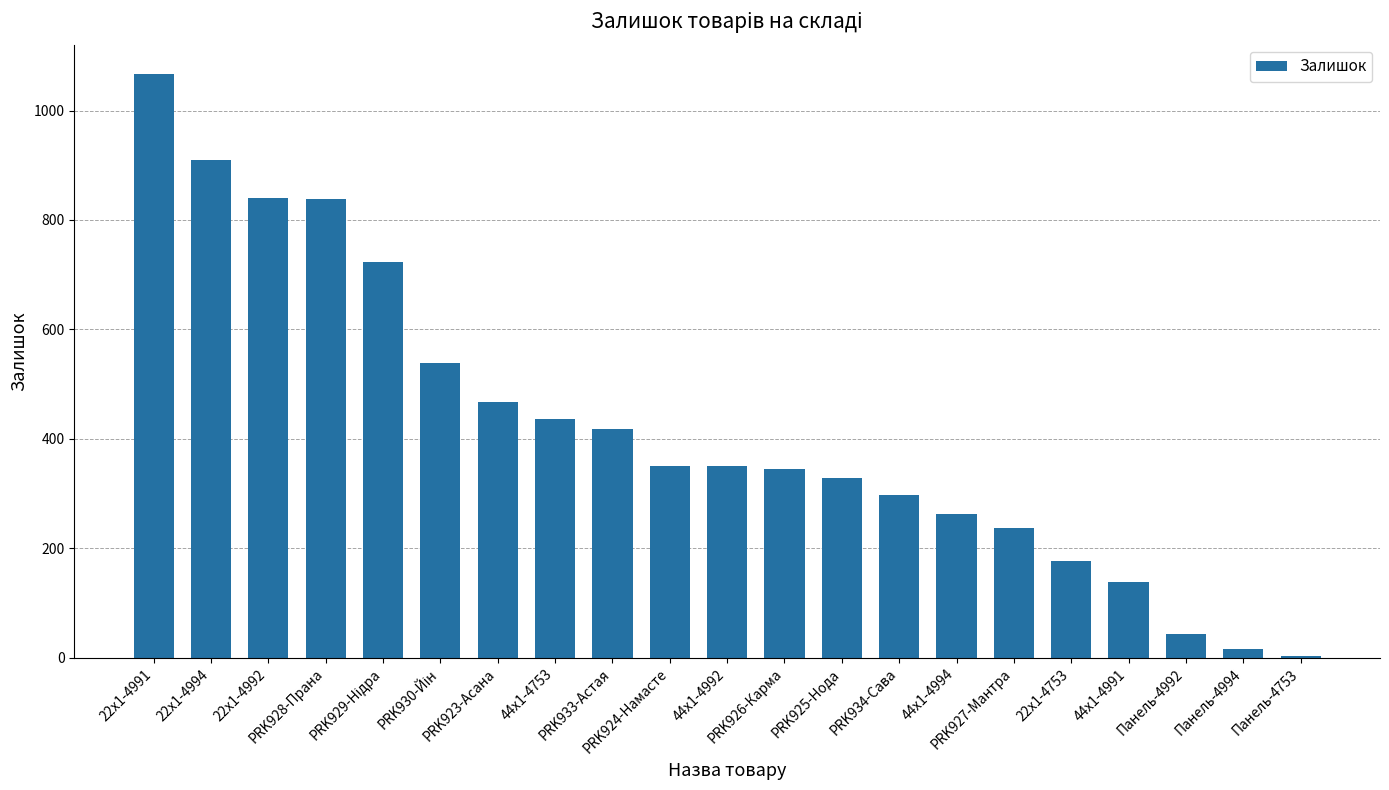

What is the ratio of the value at 22x1-4753 to the value at PRK927-Мантра?

0.7